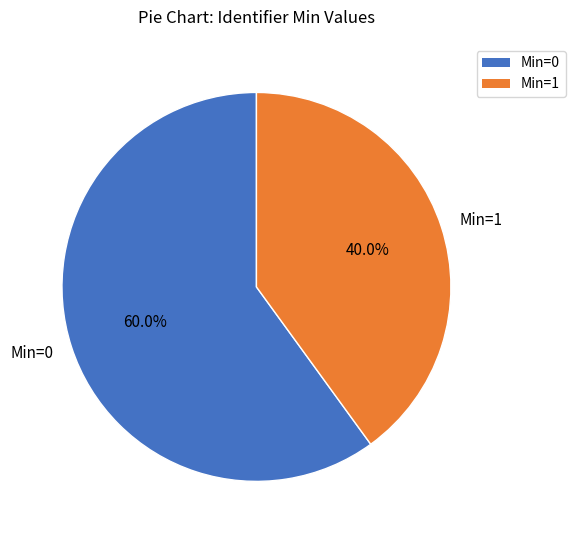

Rank the categories by value from lowest to highest.

Min=1, Min=0